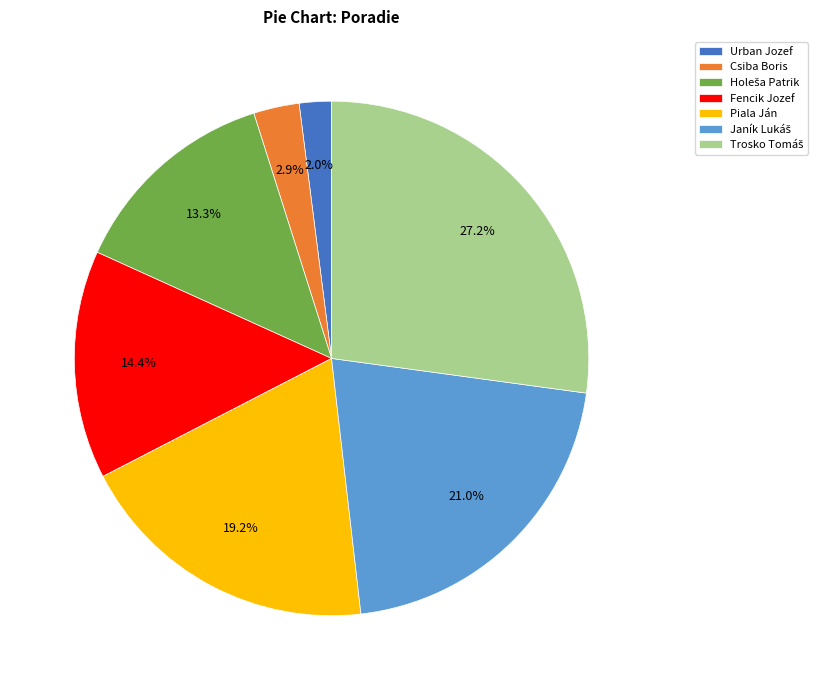

To the nearest percent, what is the average slice percentage?

14%